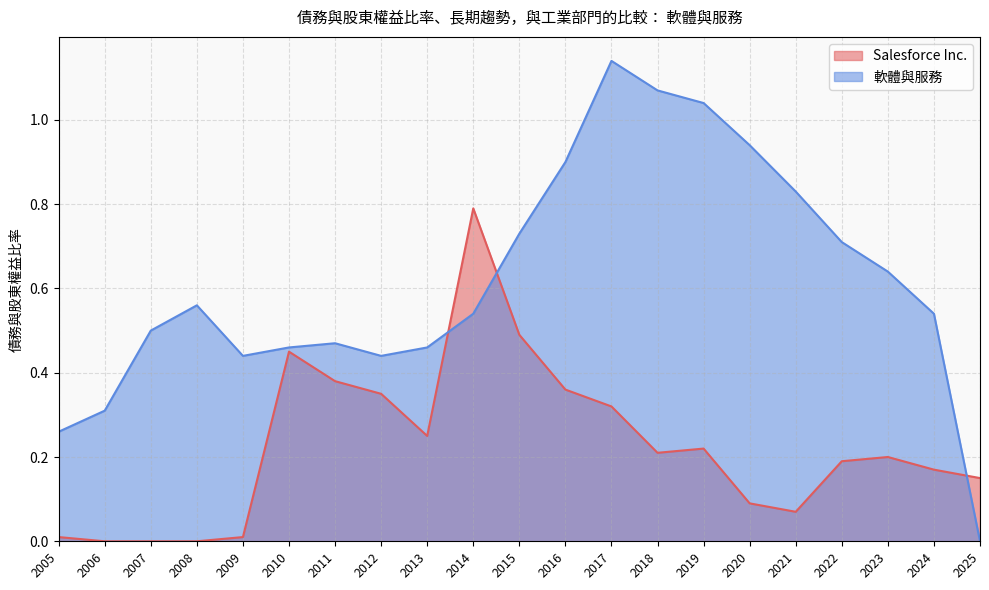

What is the sum of the 軟體與服務 values at 2006 and 2015?

1.0